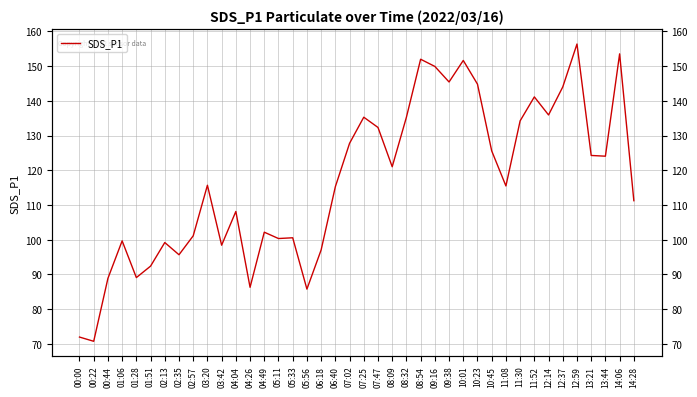

How many lines are shown in the chart?

1